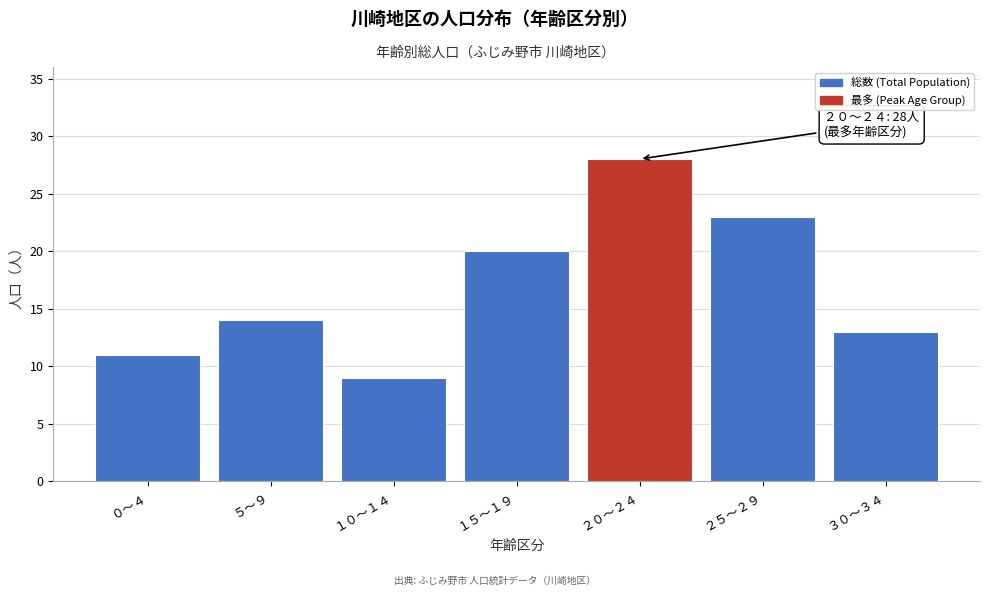

Reading left to right, list all the values displayed in this chart.

０～４=11	５～９=14	１０～１４=9	１５～１９=20	２０～２４=28	２５～２９=23	３０～３４=13